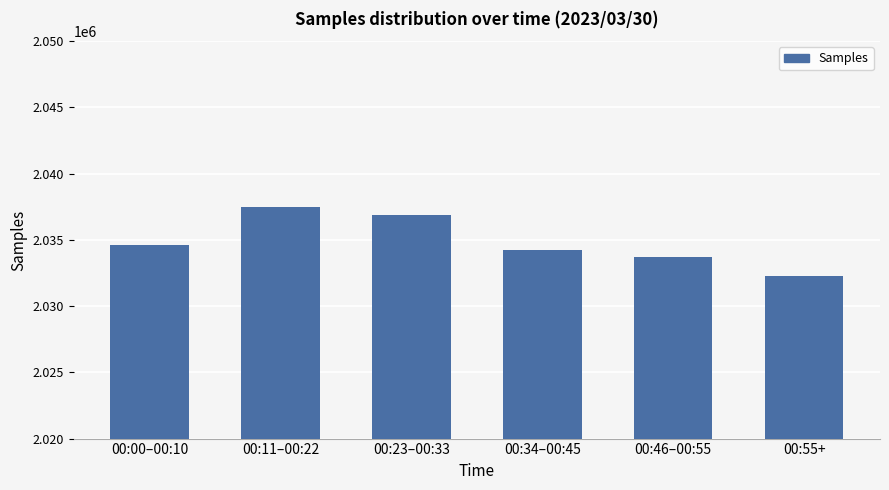

What is the label of the 4th bar from the right?

00:23–00:33